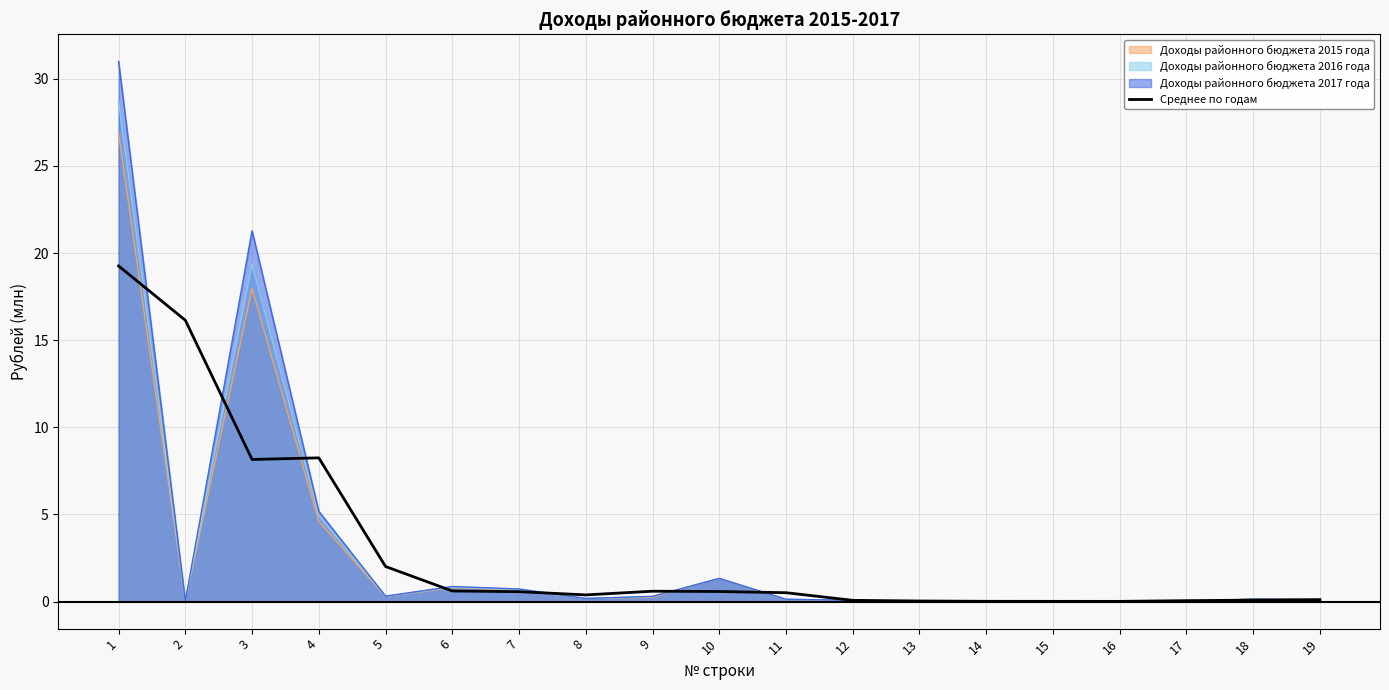

List the labels in order of value, largest first.

1, 2, 4, 3, 5, 6, 9, 10, 7, 11, 8, 19, 18, 12, 17, 13, 14, 15, 16